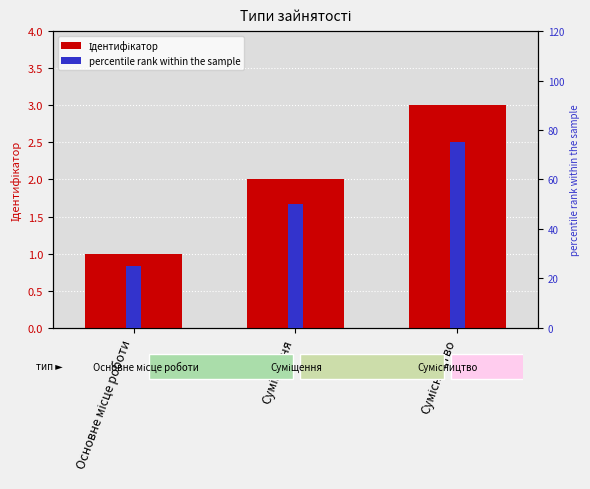

What is the total value across all series at Основне місце роботи?

26